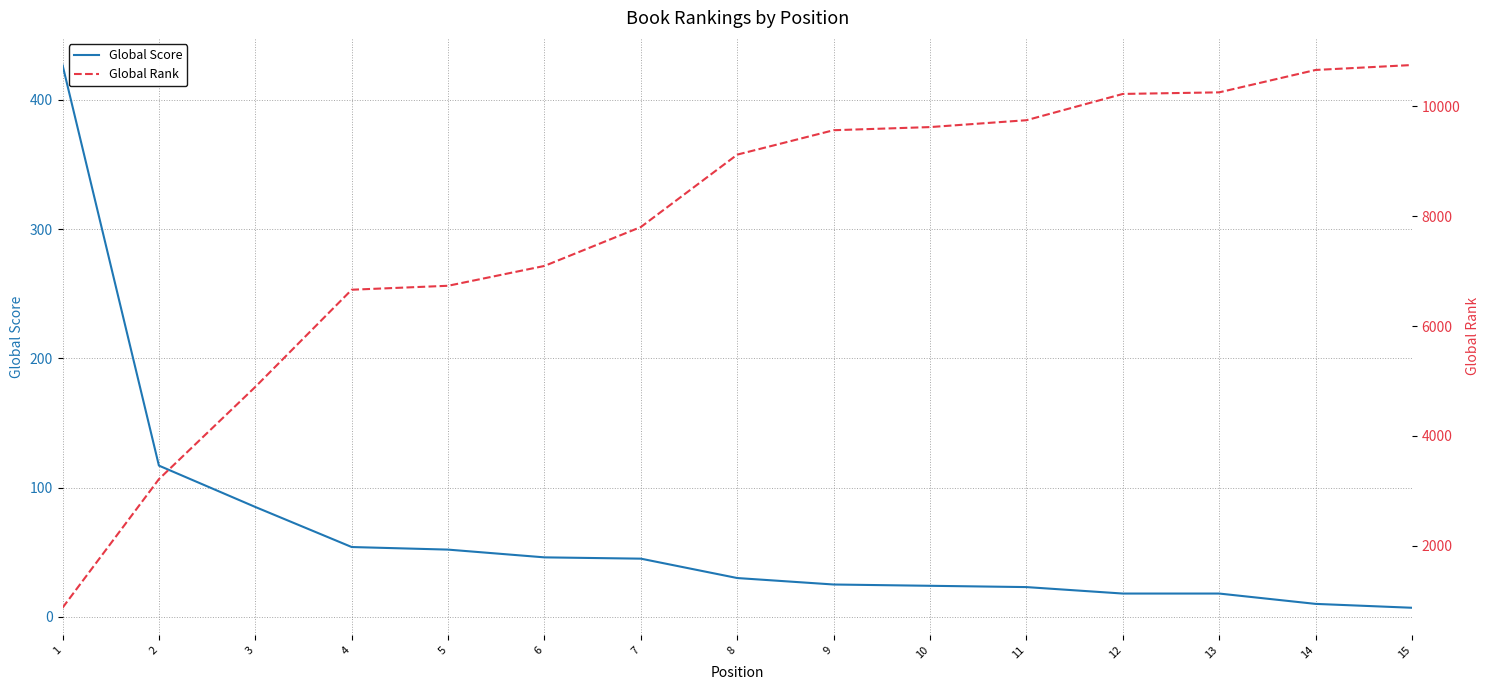

Reading right to left, what are all the values shown in this chart?

Global Score: 15=7	14=10	13=18	12=18	11=23	10=24	9=25	8=30	7=45	6=46	5=52	4=54	3=85	2=117	1=427
Global Rank: 15=10748	14=10658	13=10251	12=10222	11=9744	10=9619	9=9562	8=9118	7=7801	6=7093	5=6732	4=6660	3=4892	2=3214	1=874